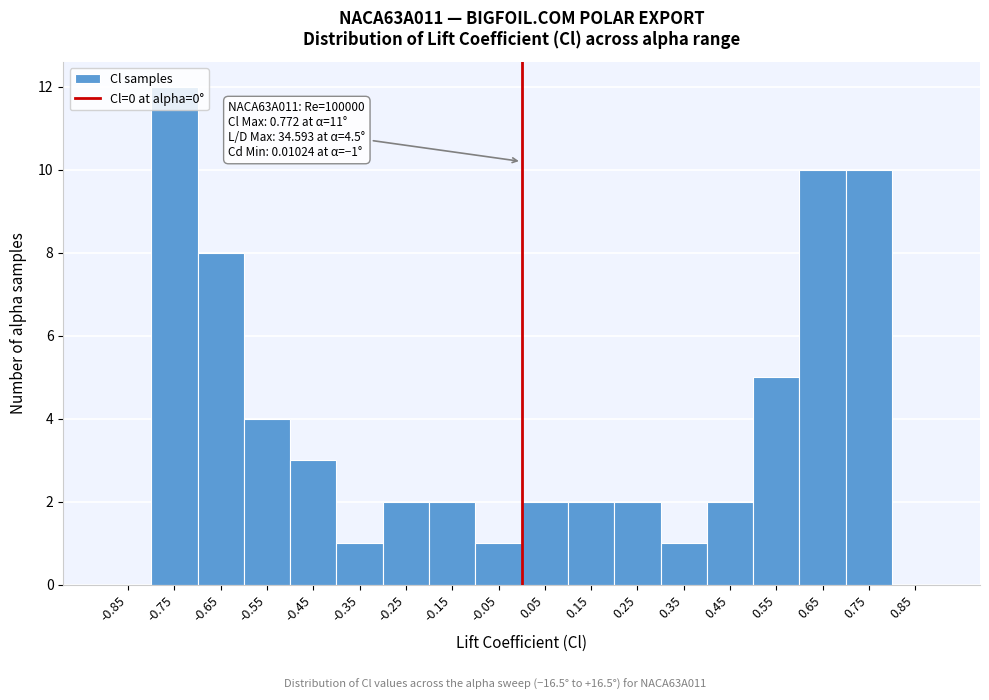

Over which range of the x-axis is the bar tallest?

-0.8 to -0.7